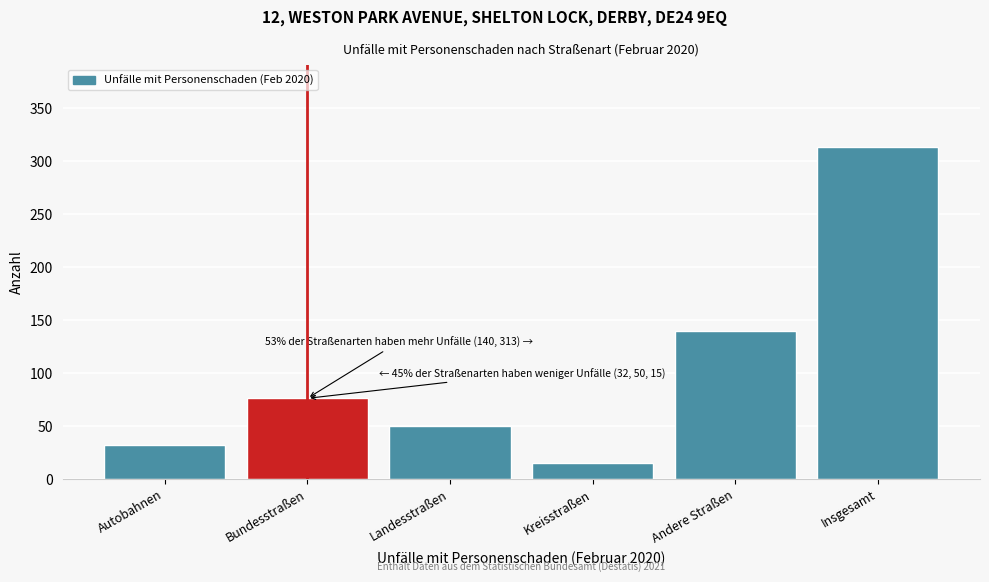

Reading left to right, list all the values displayed in this chart.

Autobahnen=32	Bundesstraßen=76	Landesstraßen=50	Kreisstraßen=15	Andere Straßen=140	Insgesamt=313